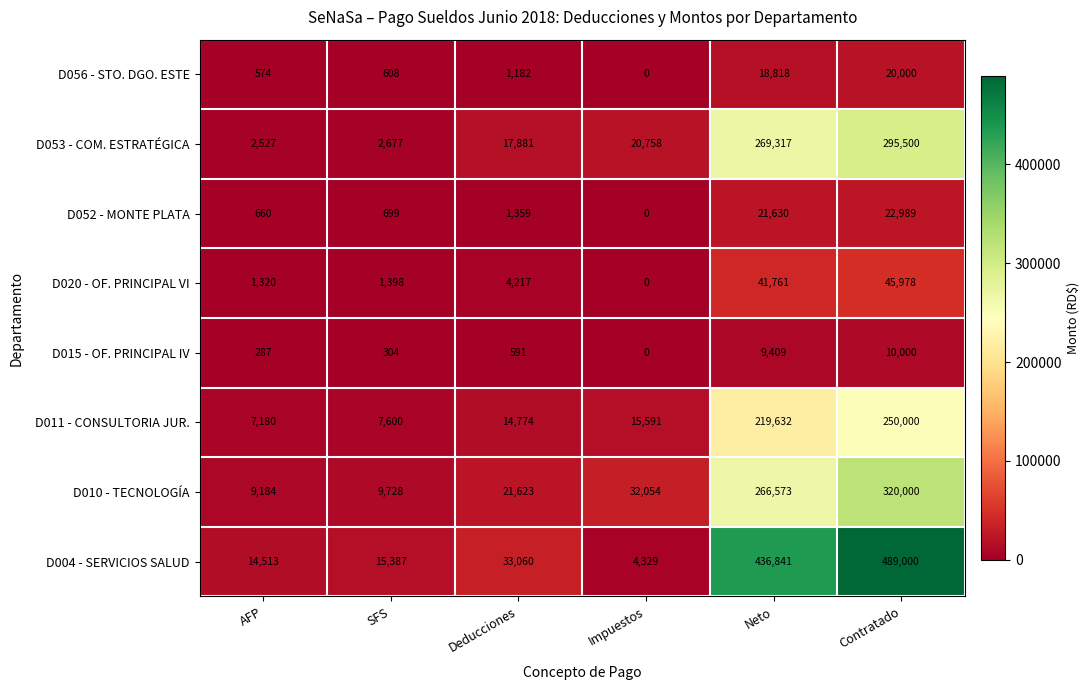

At which label is D004 - SERVICIOS SALUD closest to 246664?

Neto